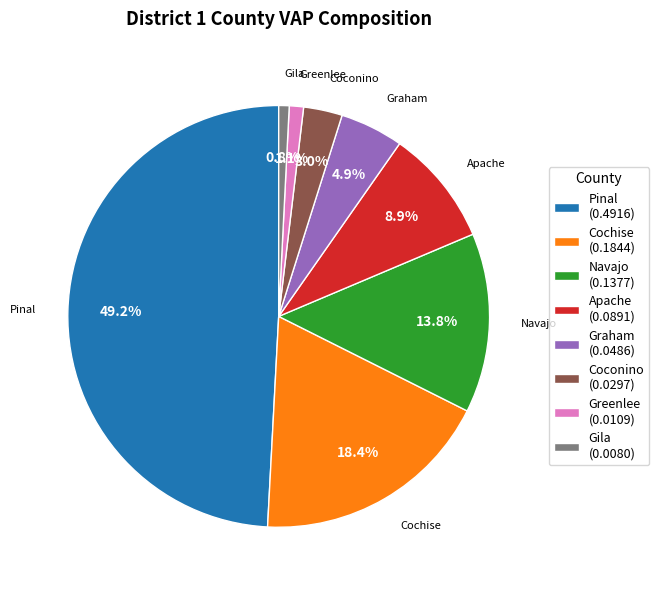

To the nearest percent, what portion does Greenlee represent?

1%